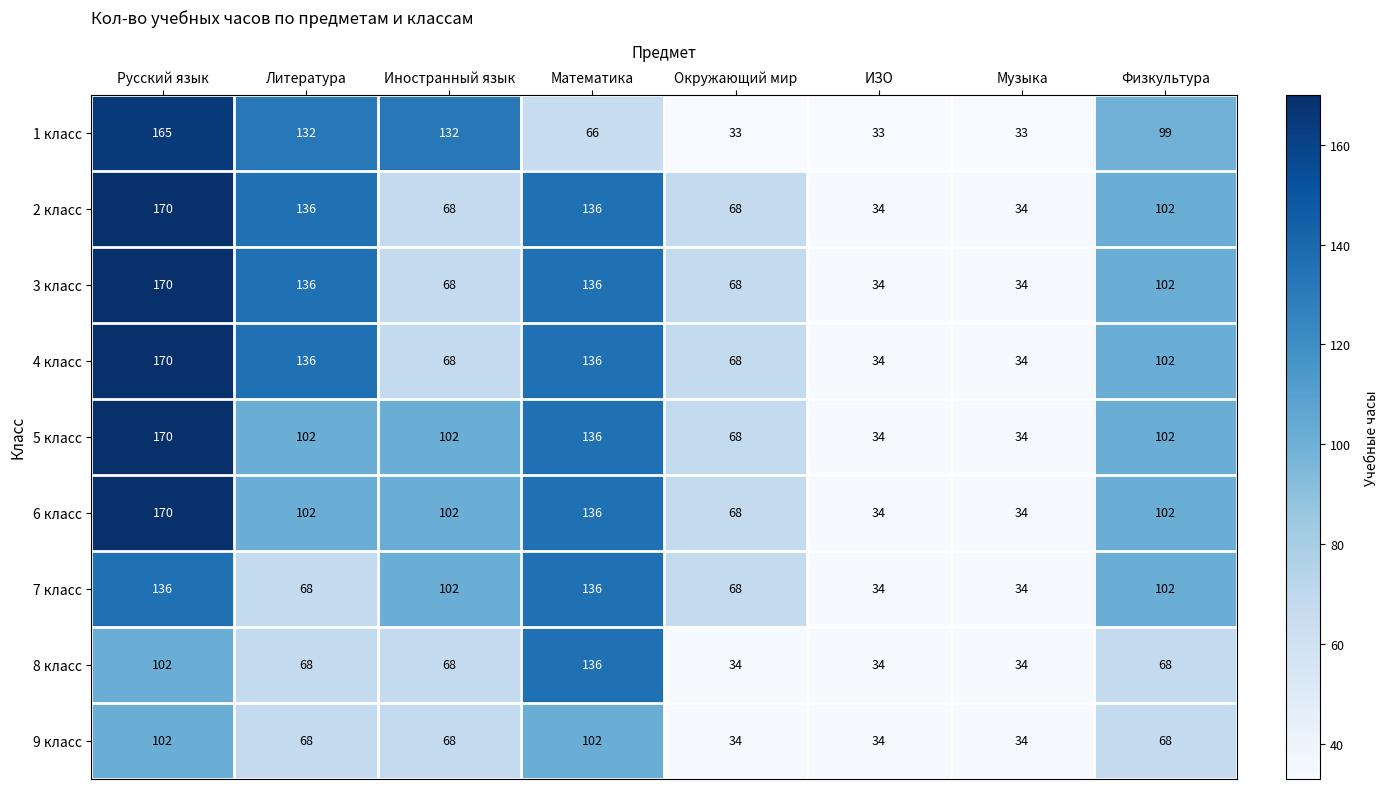

True or false: 9 класс has a value of 45 at Музыка.

False